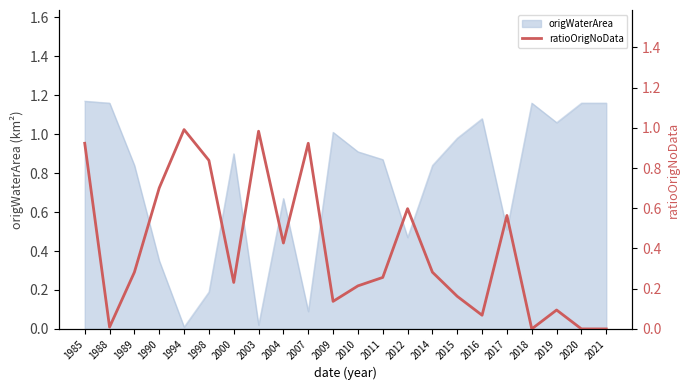

True or false: there are more than 2 points higher than both neighbors.

True